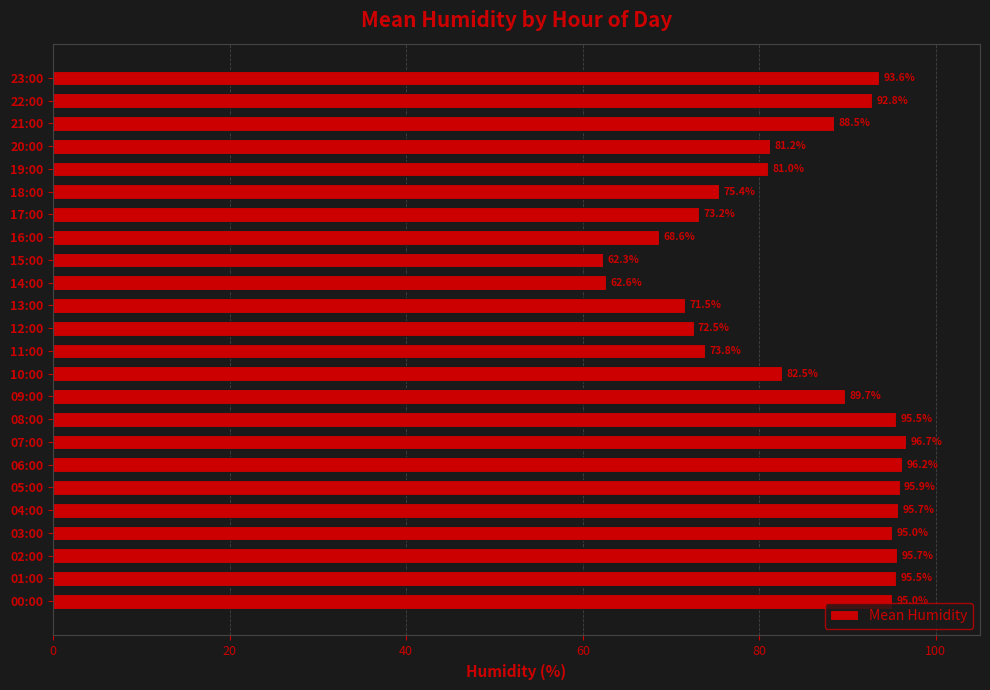

True or false: the data shows 54.8 at 05:00.

False